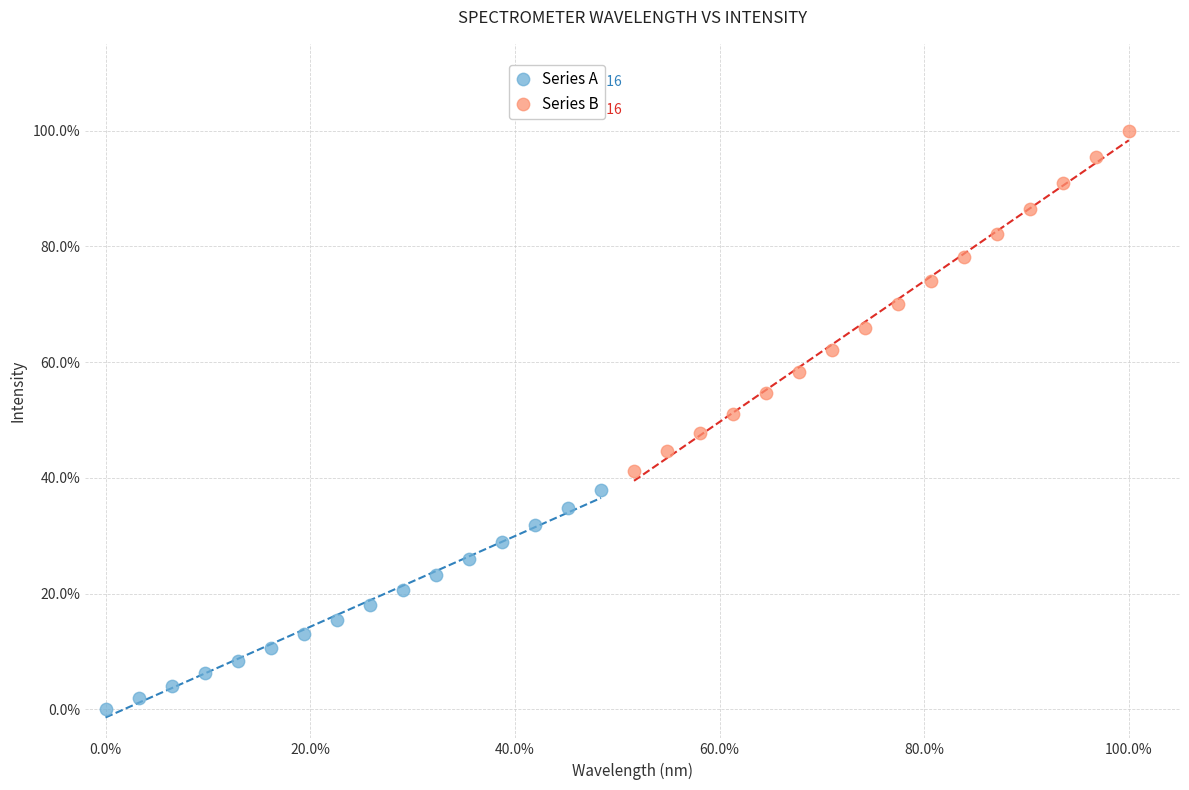

What are all the series names shown in the legend?

Series A, Series B